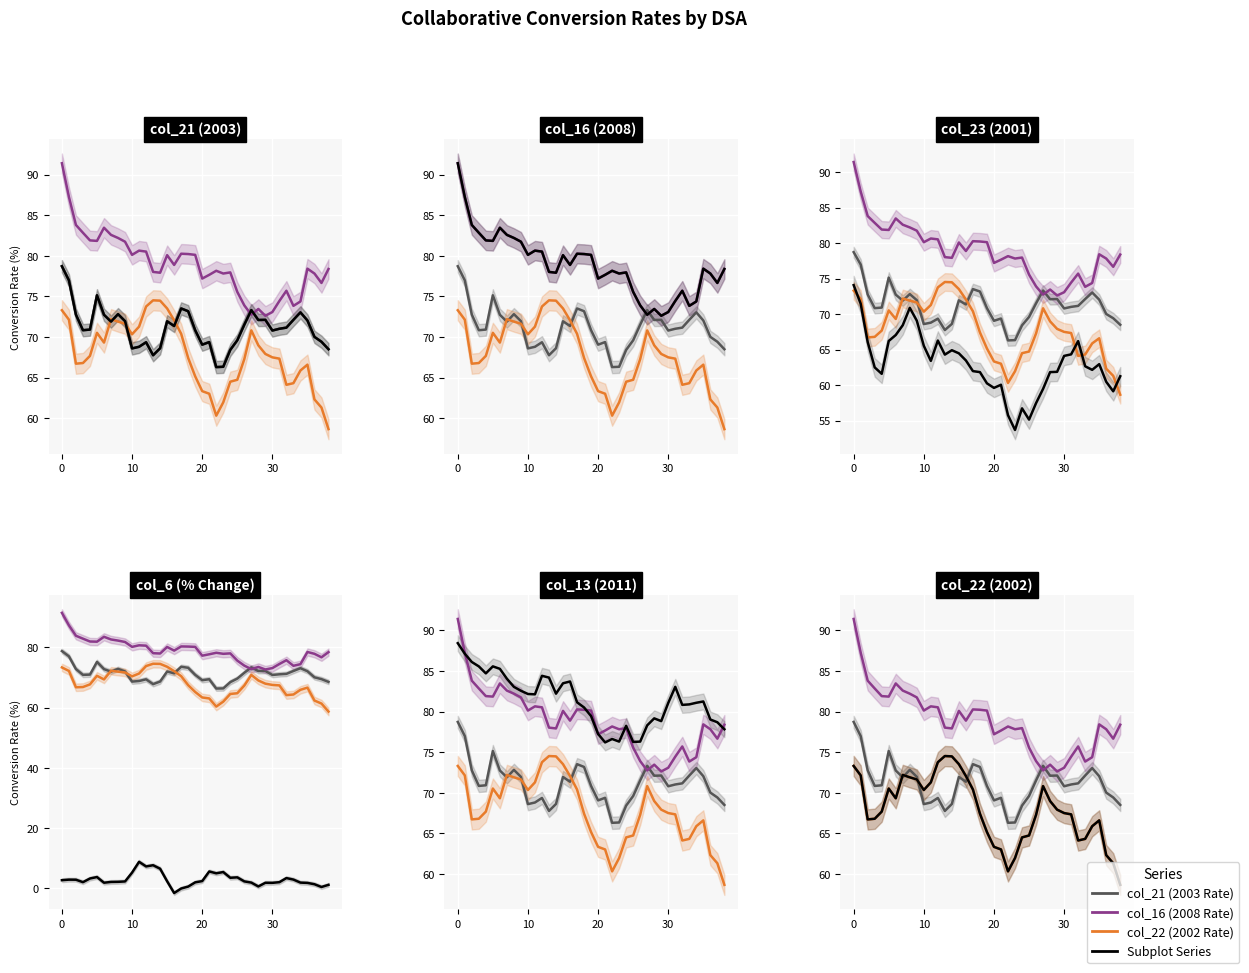

What is the greatest value displayed?

91.4